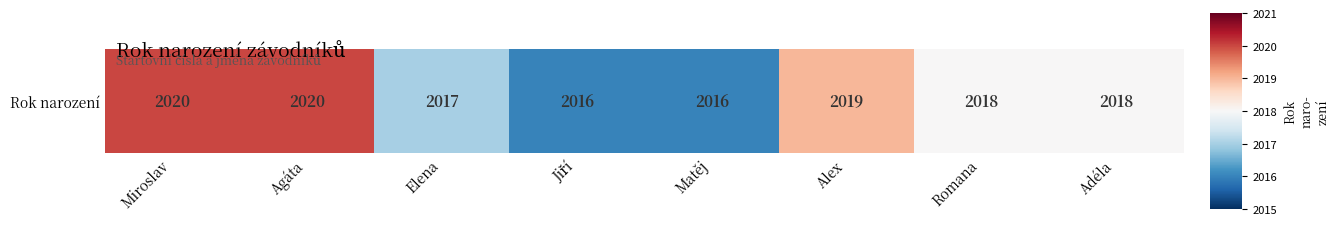

The chart shows a value of 949 at Jiří. True or false?

False